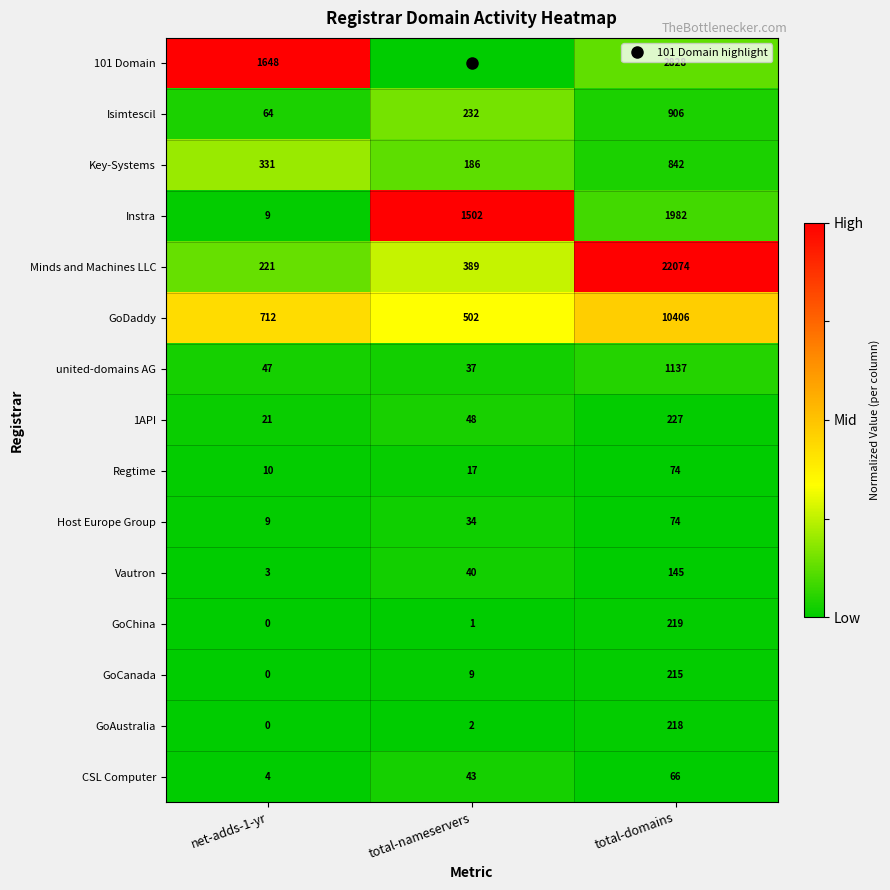

Which series has the widest spread of values?

Minds and Machines LLC